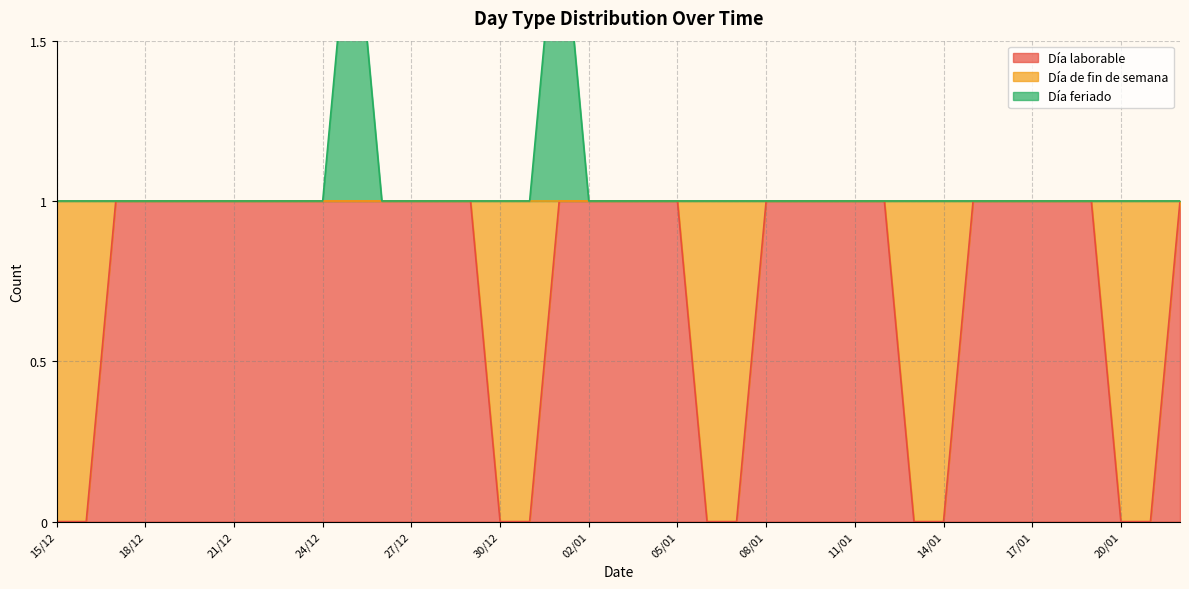

Is it true that Día laborable equals 0 at 14/01?

True